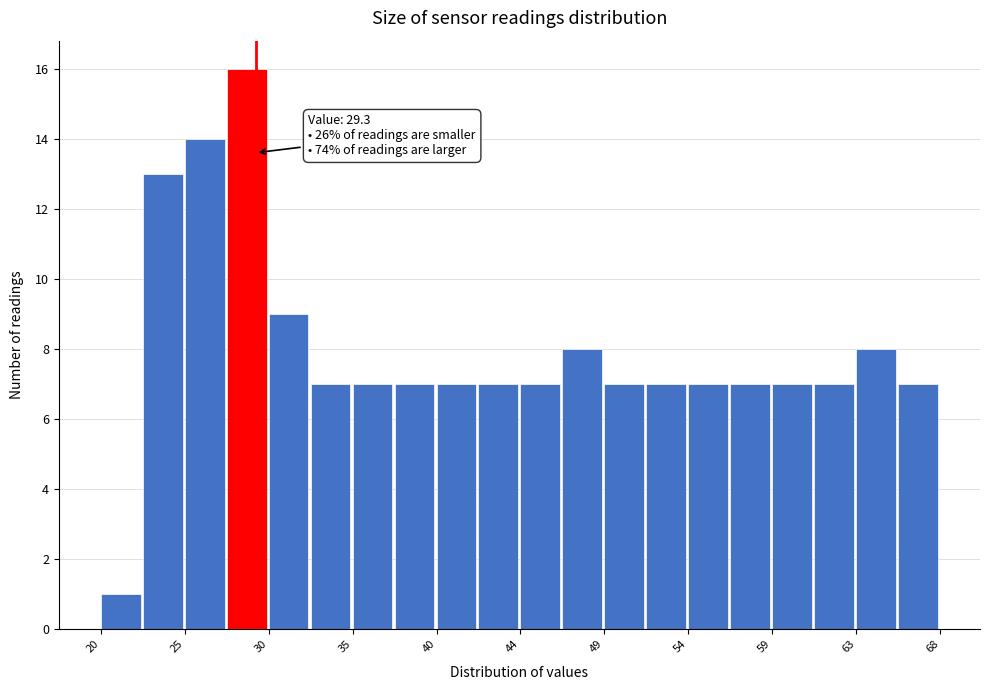

Over which range of the x-axis is the bar tallest?

27.5 to 30.0